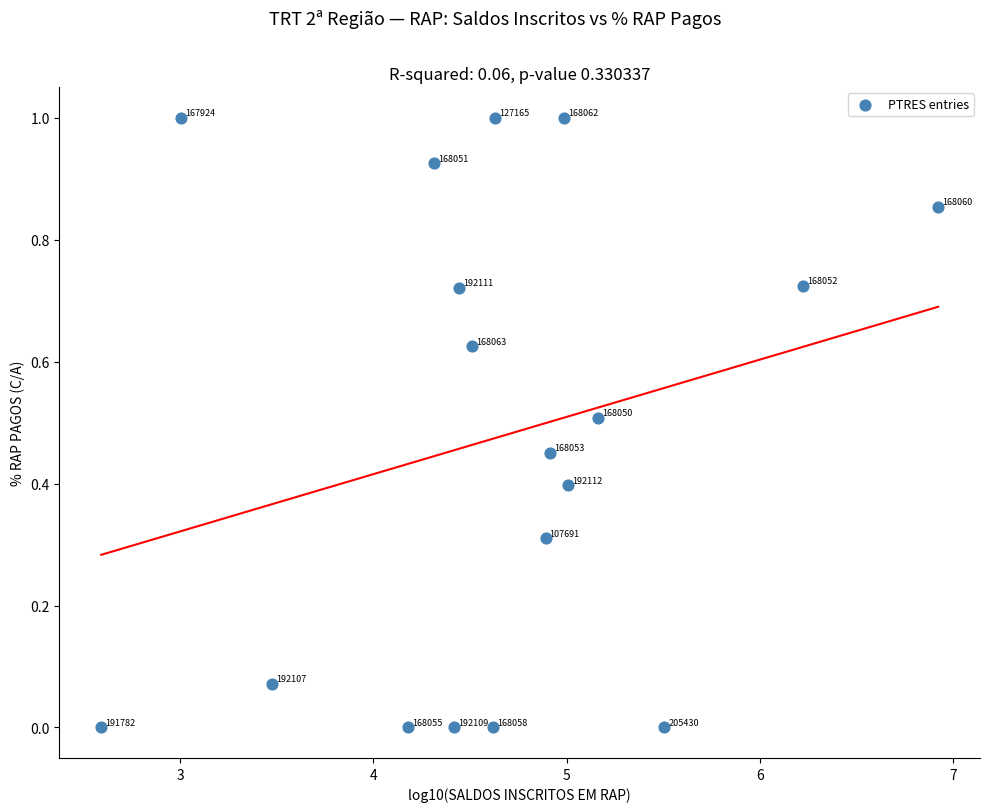

What is the range of X values (max minus min)?

4.3